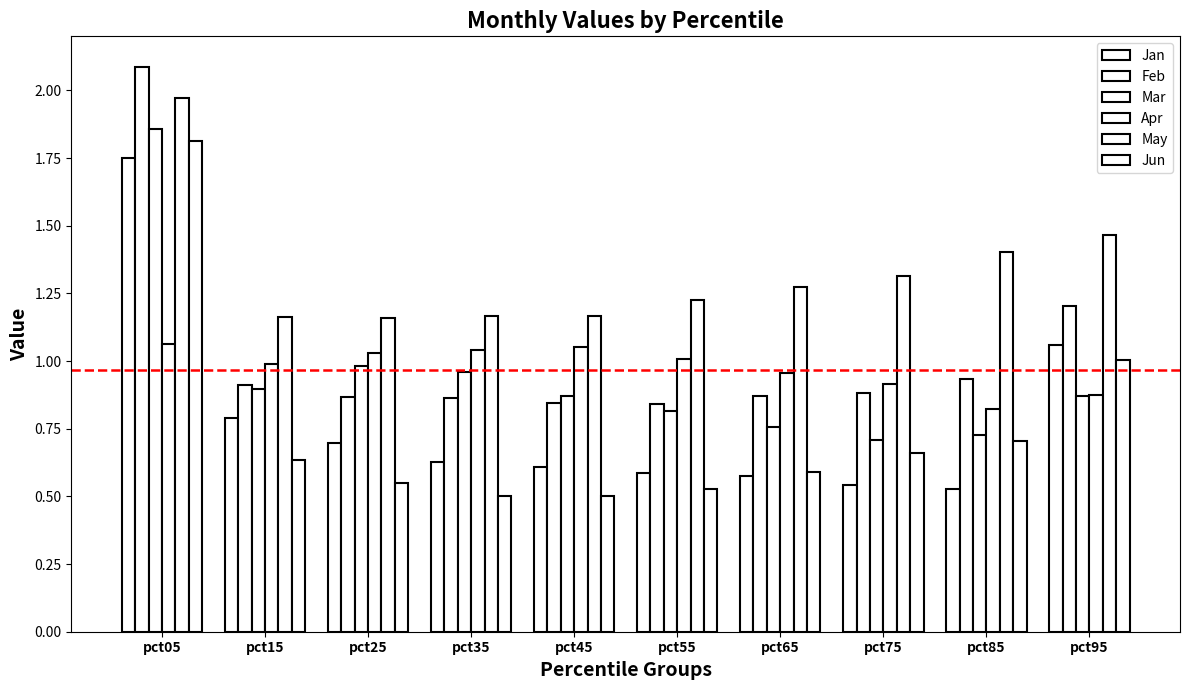

List the series in order of their peak value, lowest first.

Apr, Jan, Jun, Mar, May, Feb